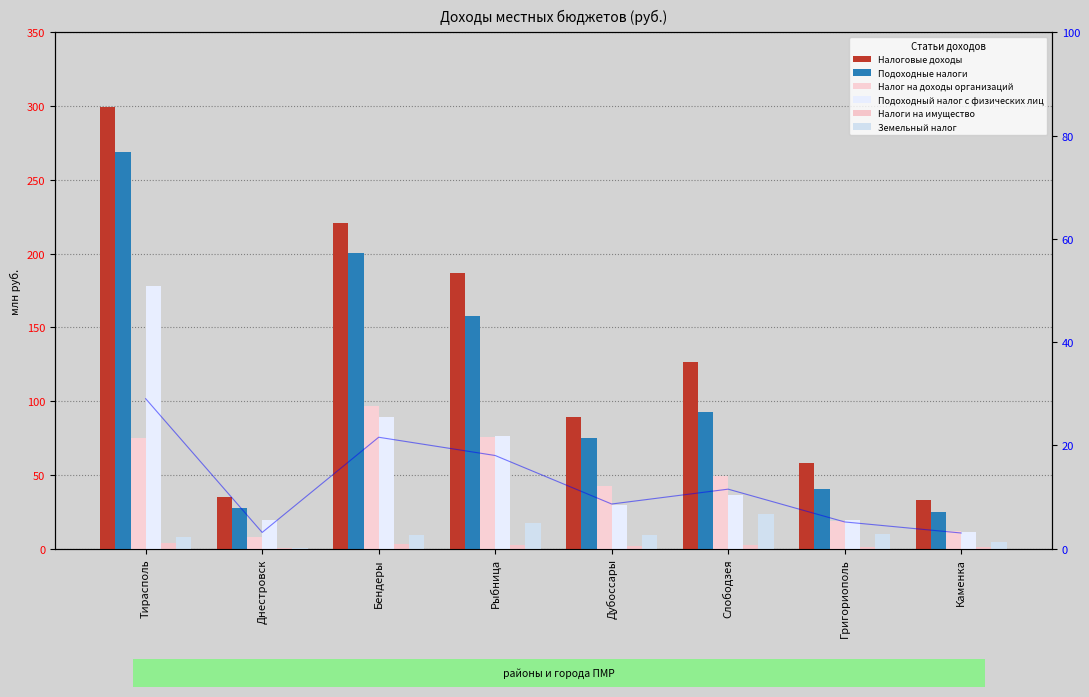

How many values in the Налоговые доходы series are below 126?

4